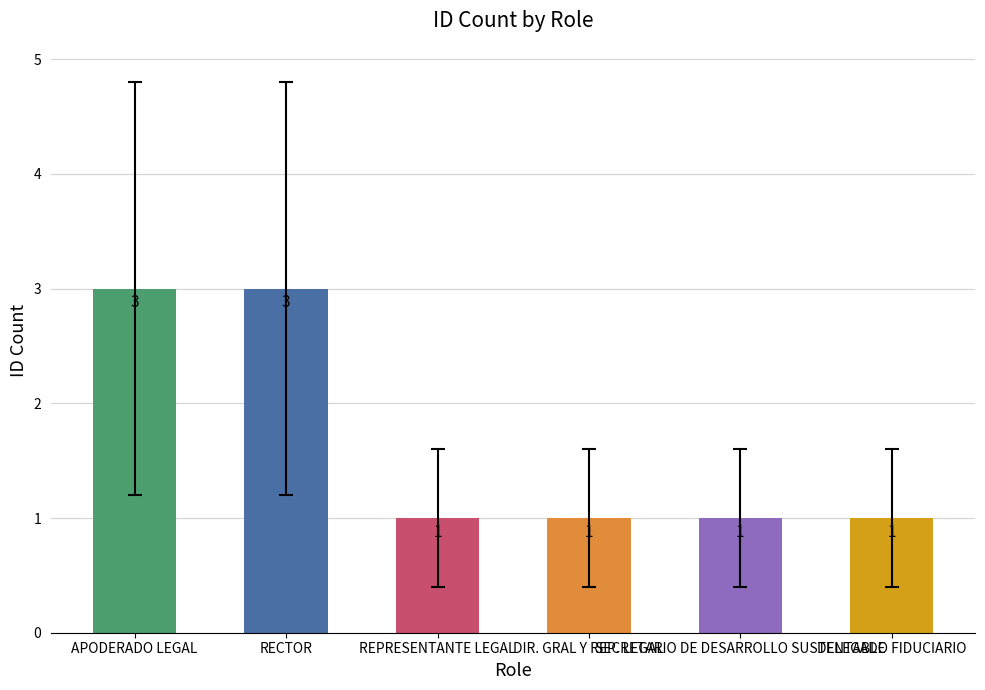

What is the sum of all values?

10